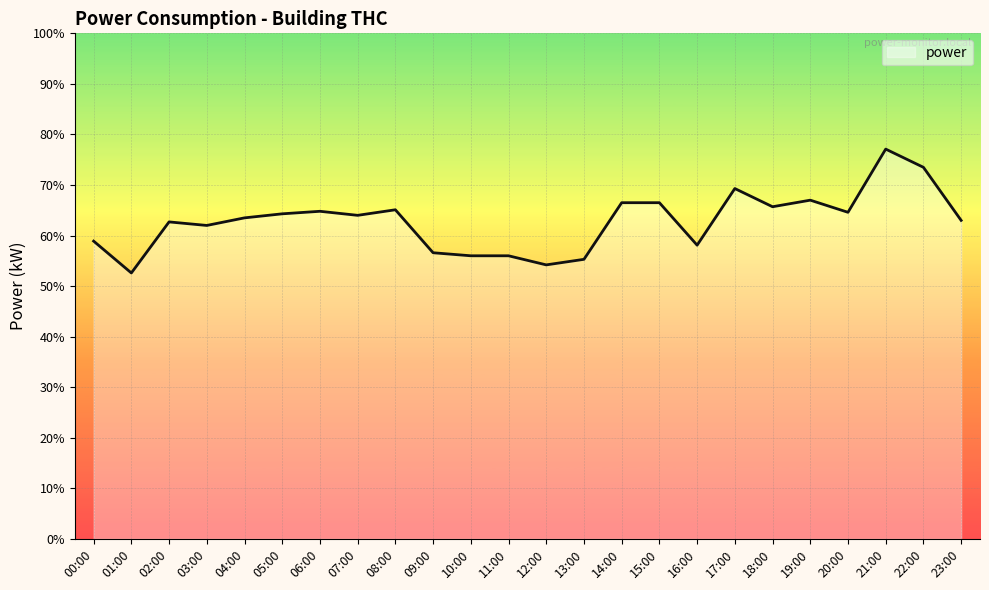

Does the chart display data point markers on the line(s)?

No